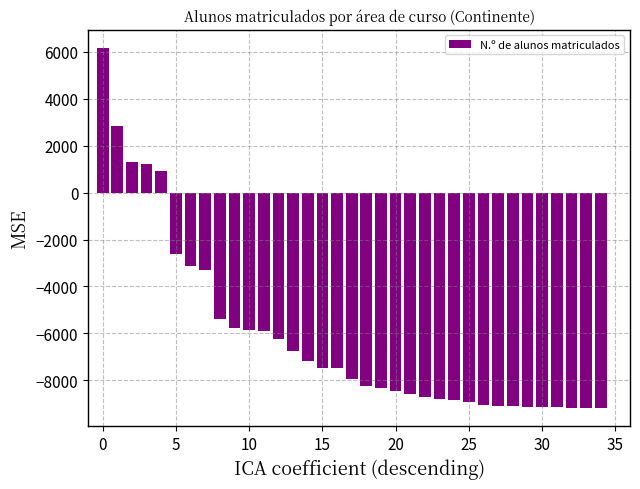

What is the difference between the maximum and second lowest values?

15328.0